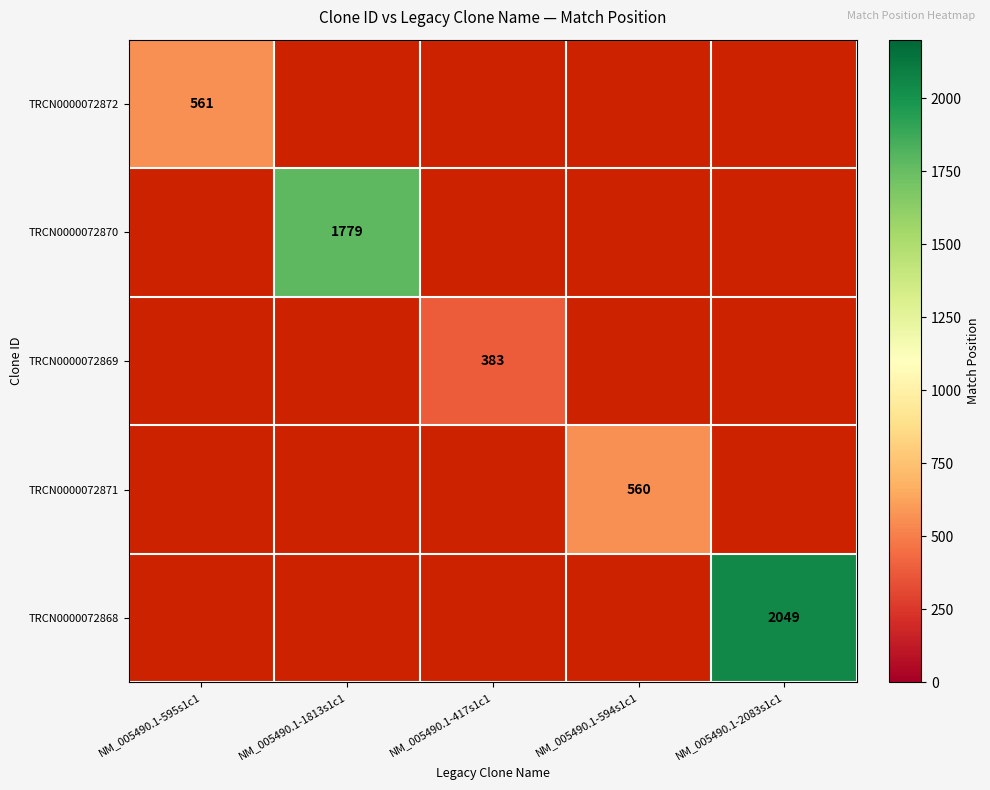

The TRCN0000072871 series shows 831 at NM_005490.1-594s1c1. True or false?

False